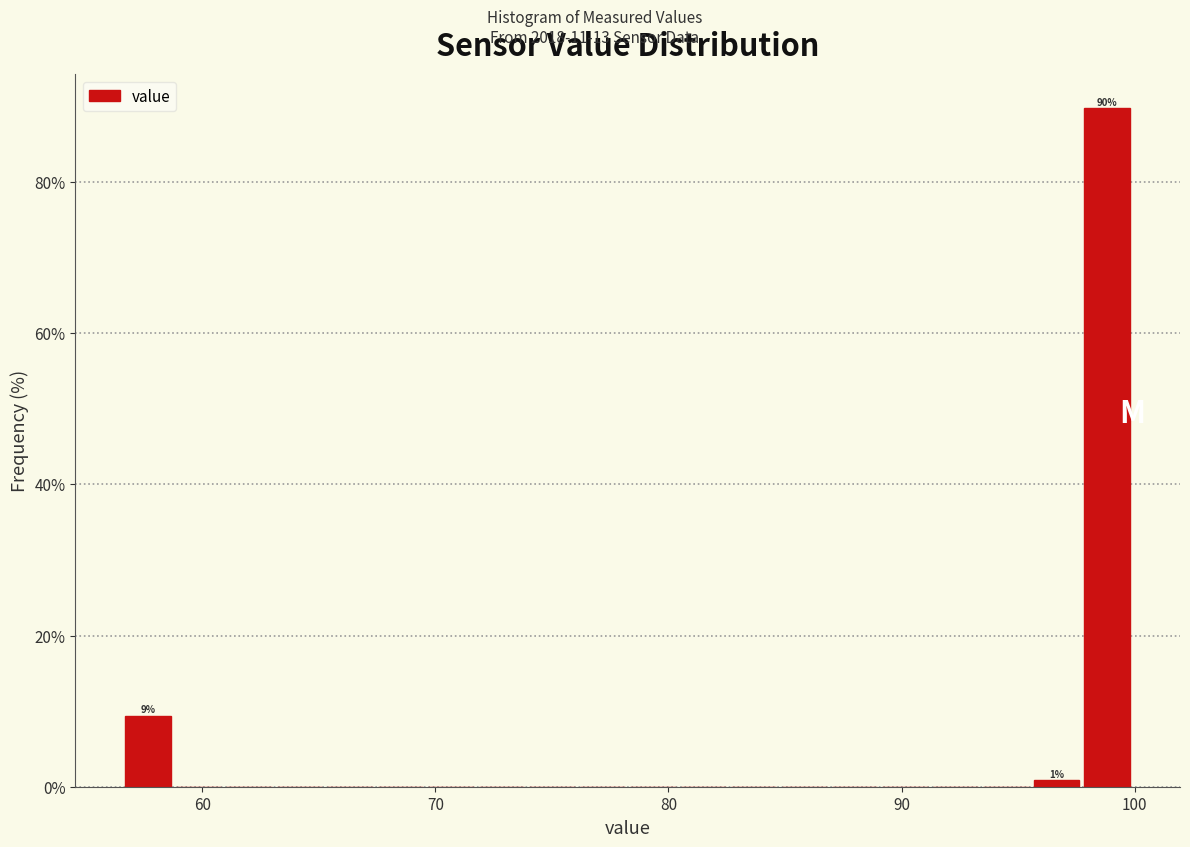

Read against the x-axis, roughly where is the centre of the tallest bar?

99